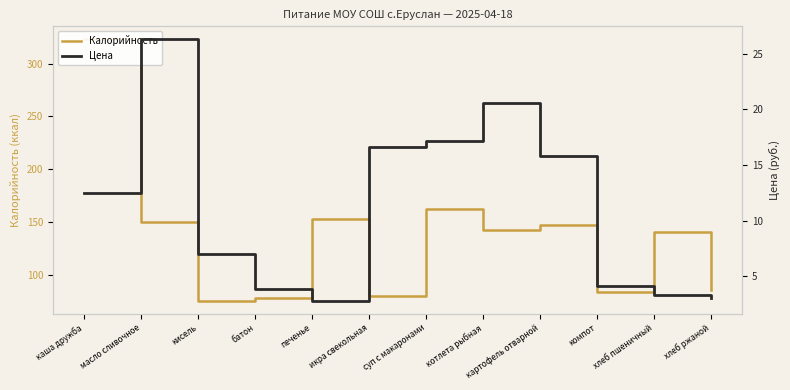

True or false: Цена and Калорийность intersect in this chart.

False